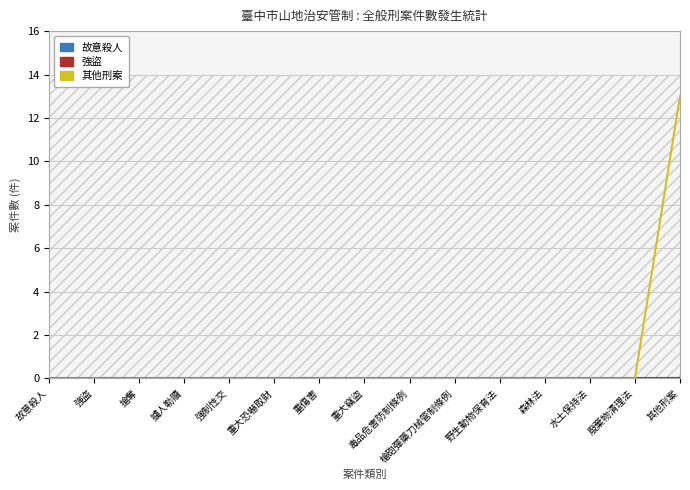

Which category has the highest value in the 故意殺人 series?

故意殺人